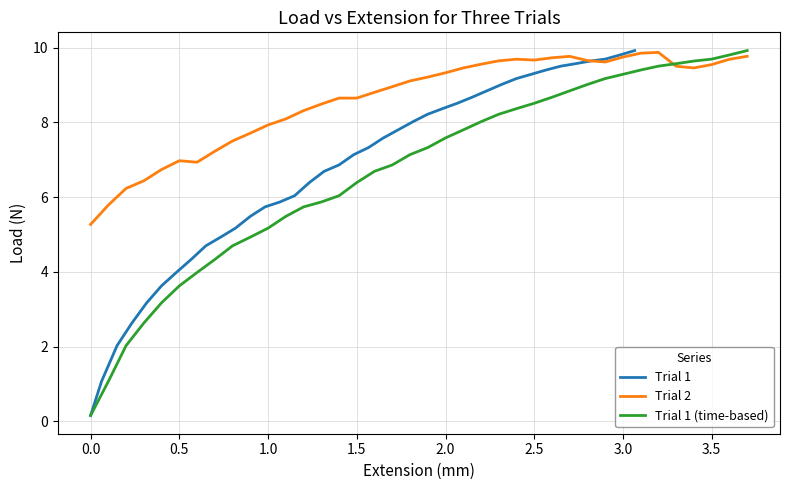

What is the maximum value for Trial 2?

9.9